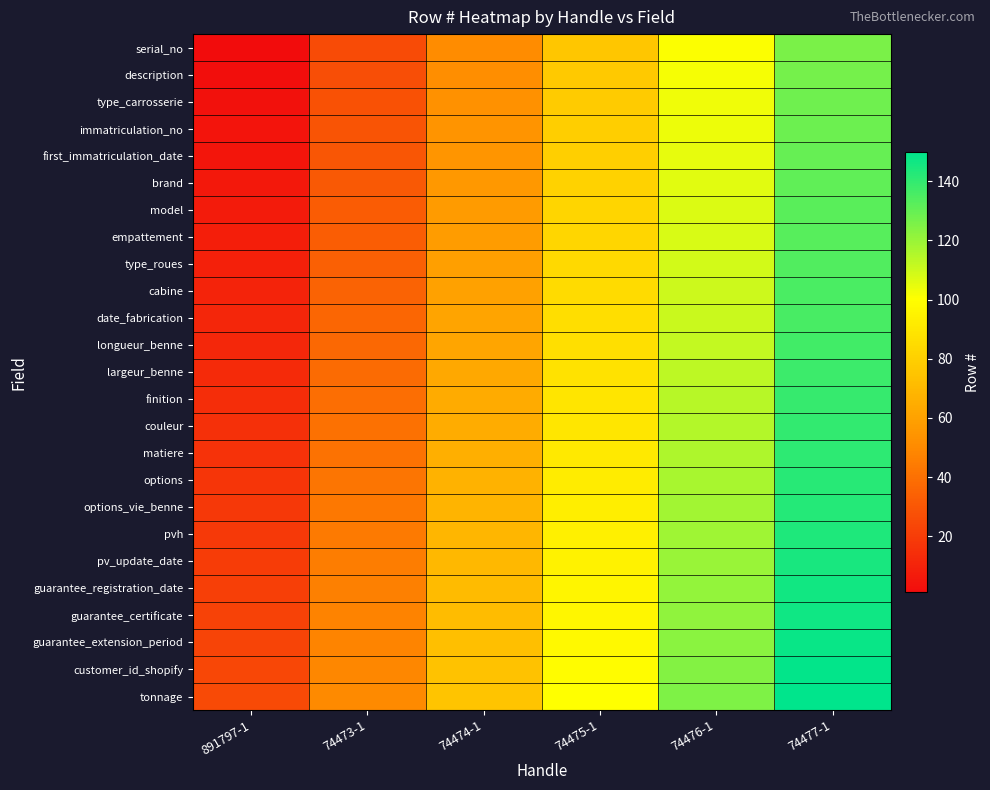

Which category has the highest value across all series?

74477-1